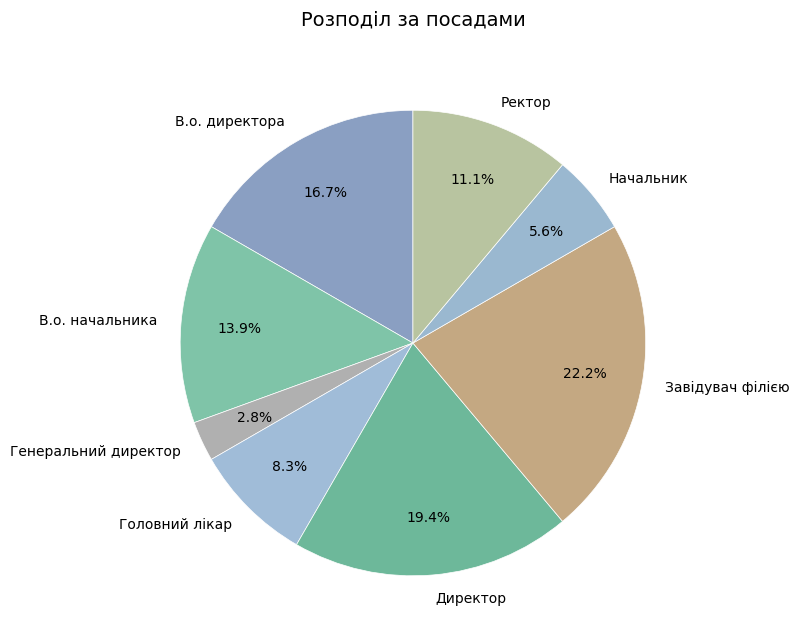

Which category has the biggest portion of the pie?

Завідувач філією